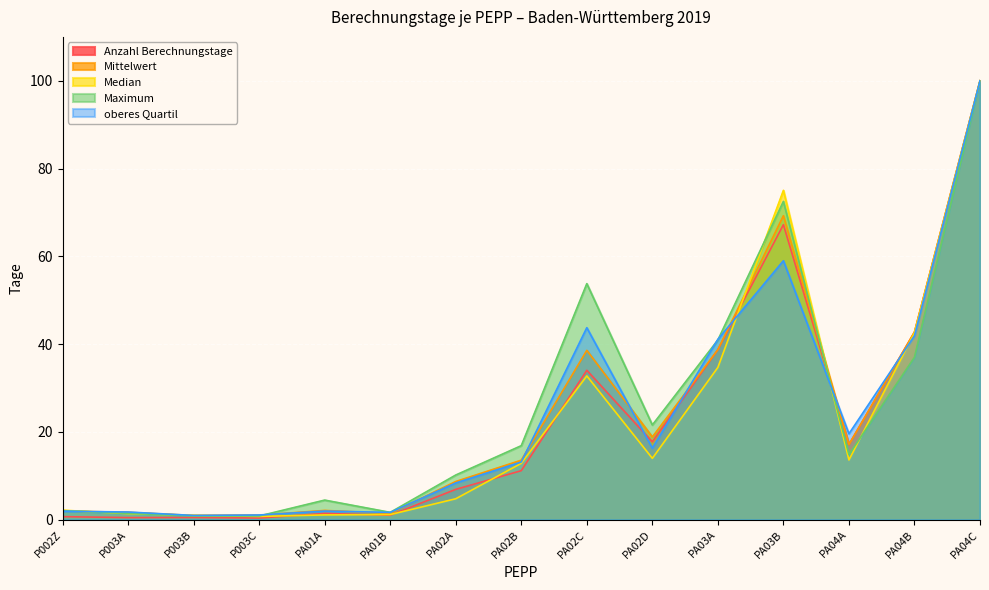

Where does the oberes Quartil series first go above 13?

PA02B